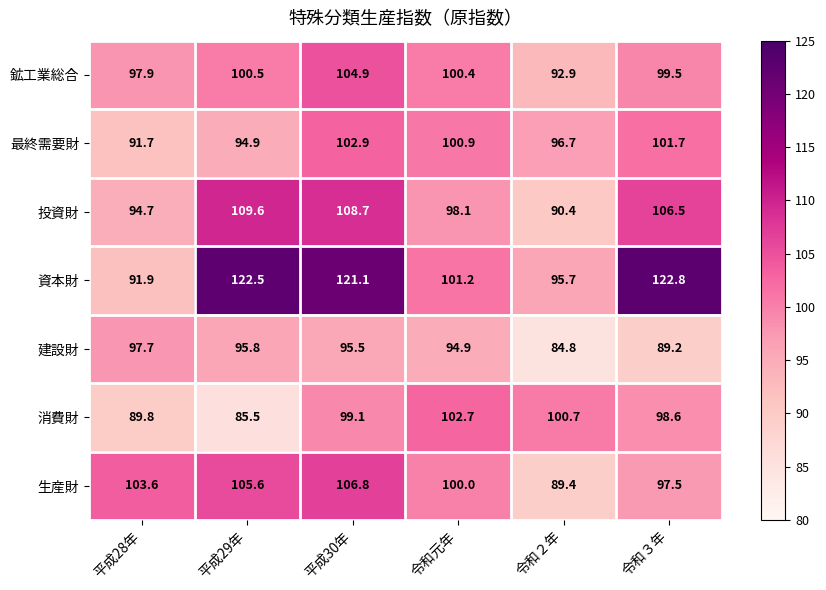

Which series has the largest range (max minus min)?

資本財